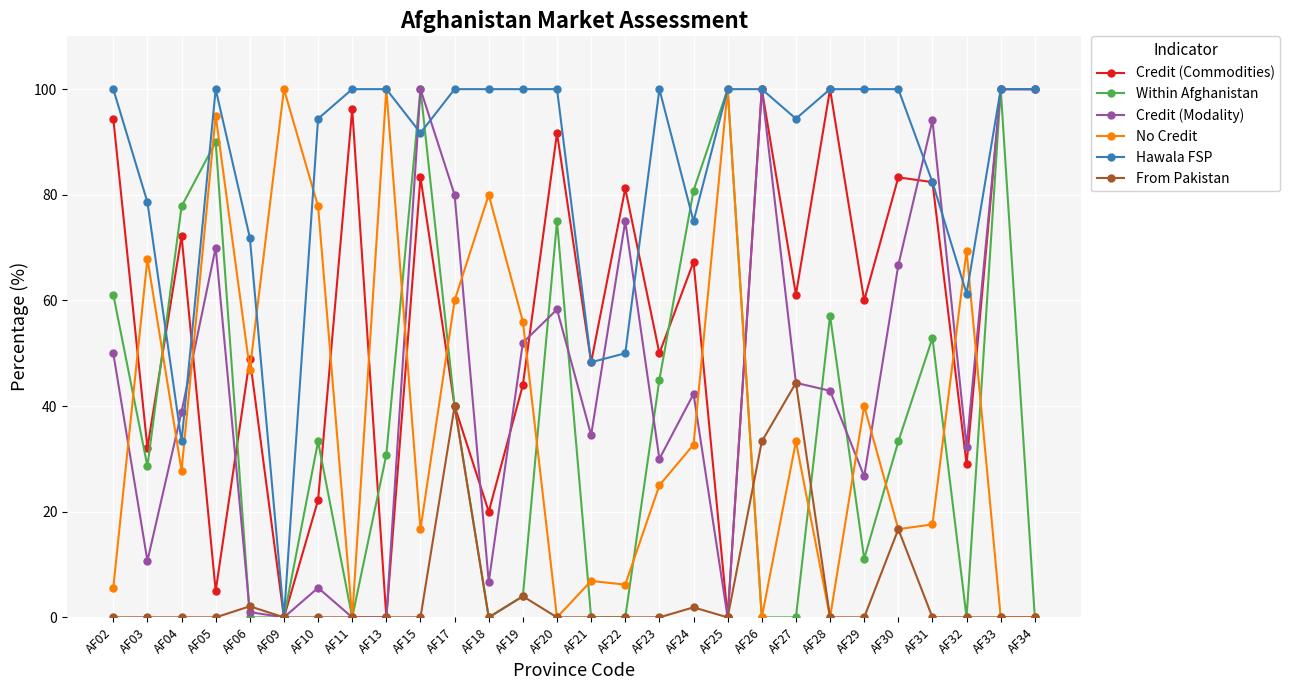

Where is the first local maximum for Within Afghanistan?

AF05